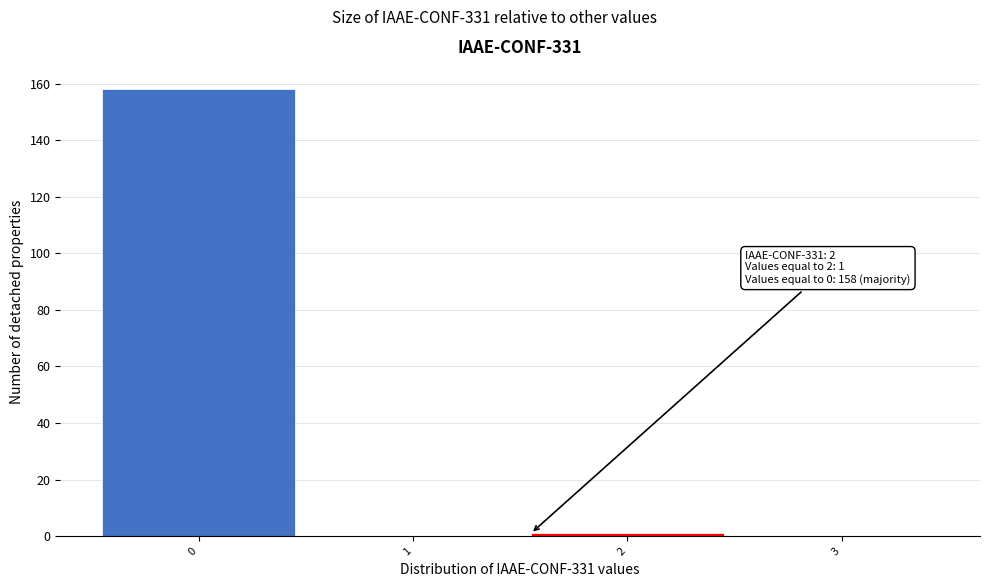

Reading left to right, extract all data points from this chart.

0=158	1=0	2=1	3=0